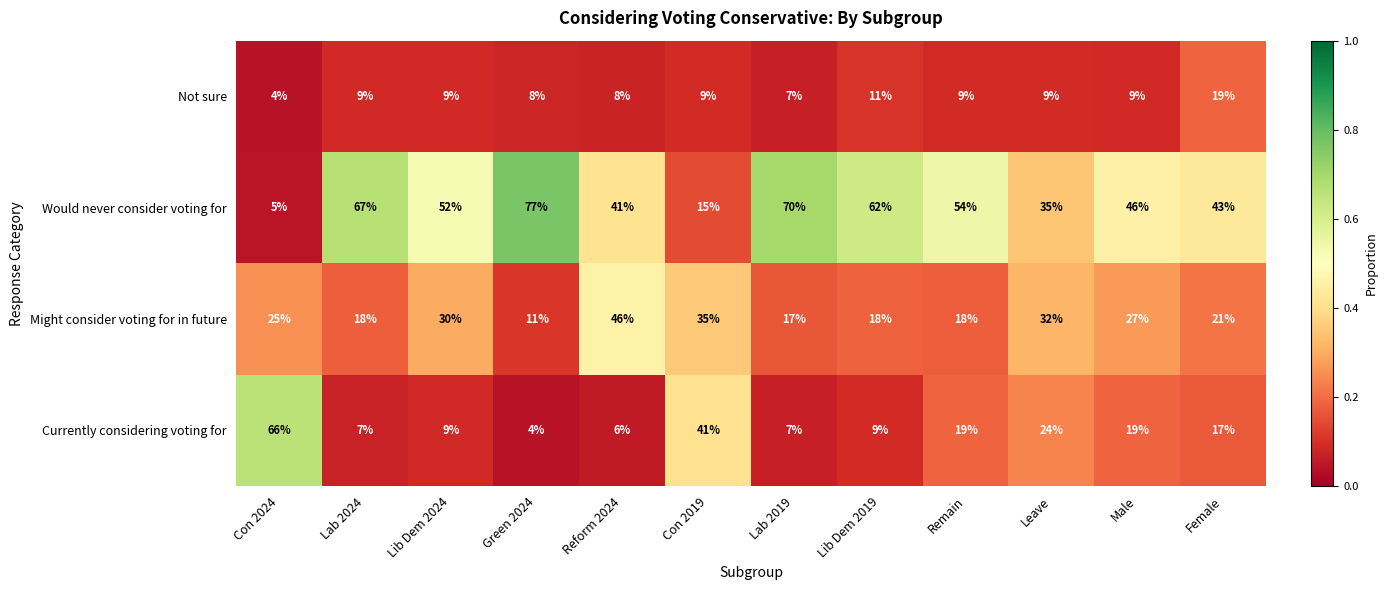

Rank the series by their average value, from highest to lowest.

Would never consider voting for, Might consider voting for in future, Currently considering voting for, Not sure